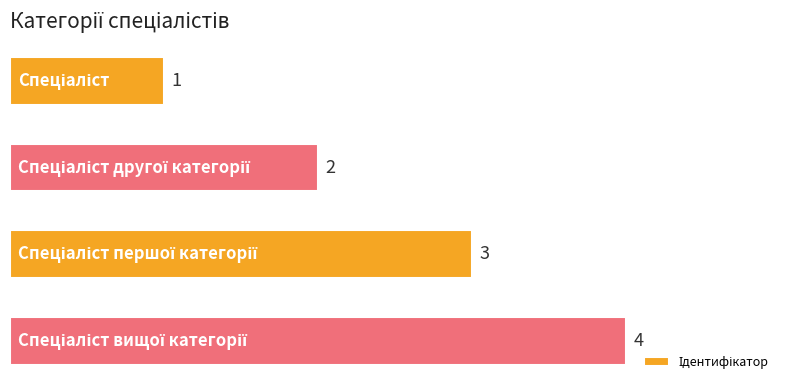

Count the values in the range 2 to 4.

3